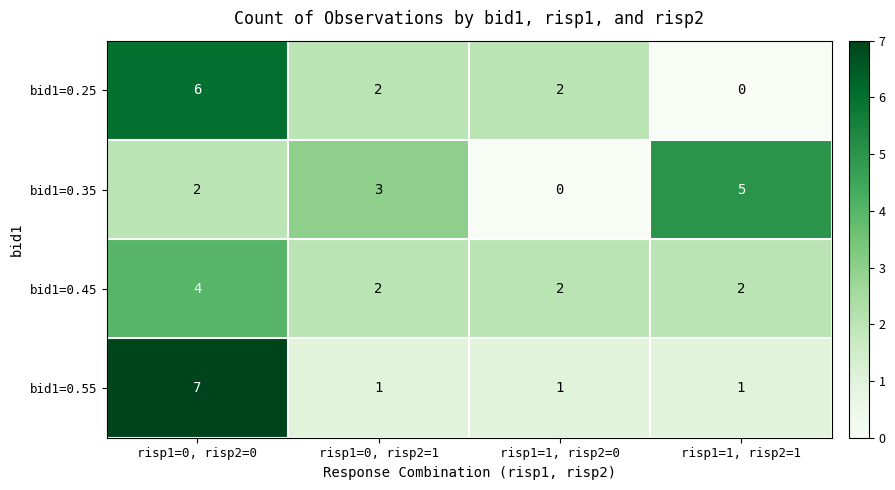

Where does the bid1=0.25 series first go above 2?

risp1=0, risp2=0